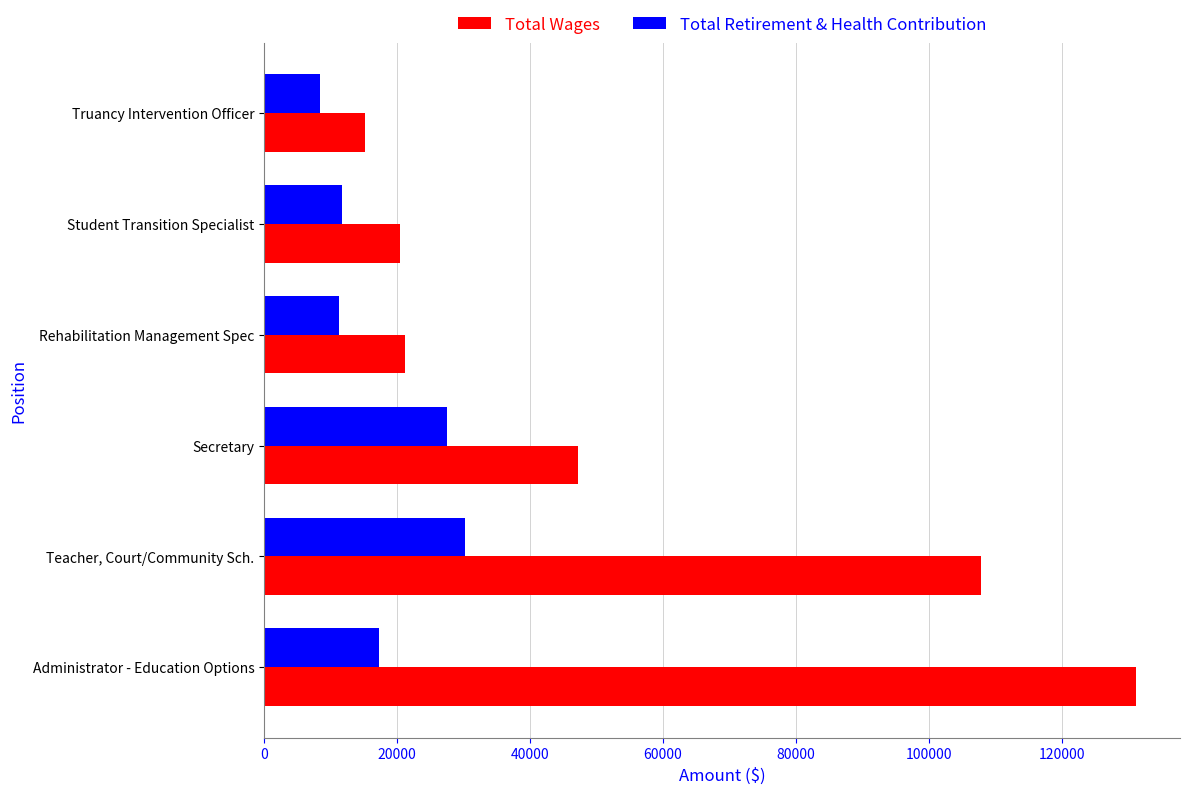

Count the number of data series in this chart.

2